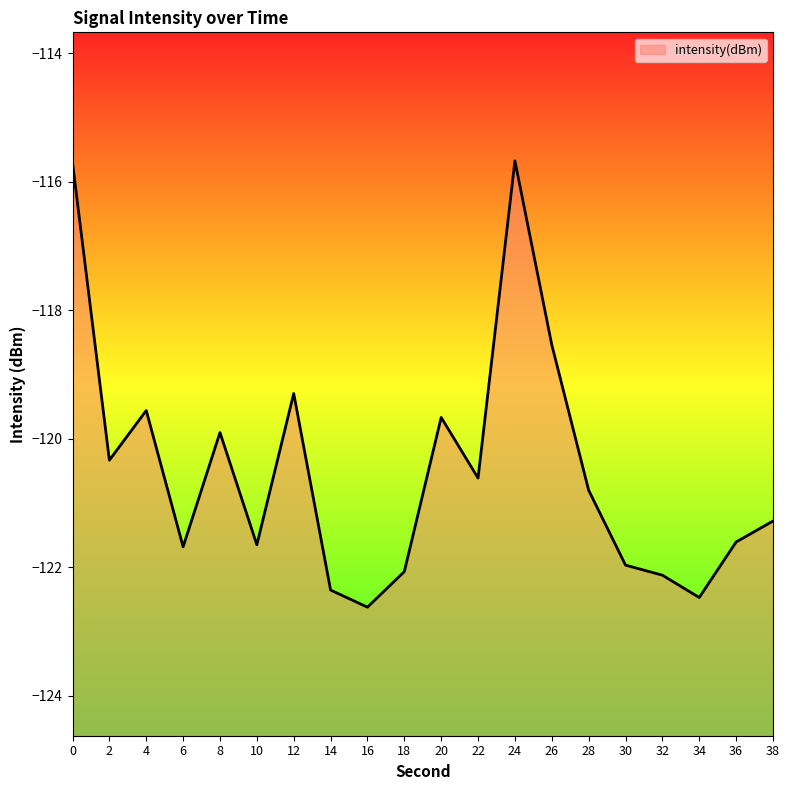

What is the value of the 4th point from the left?

-121.7